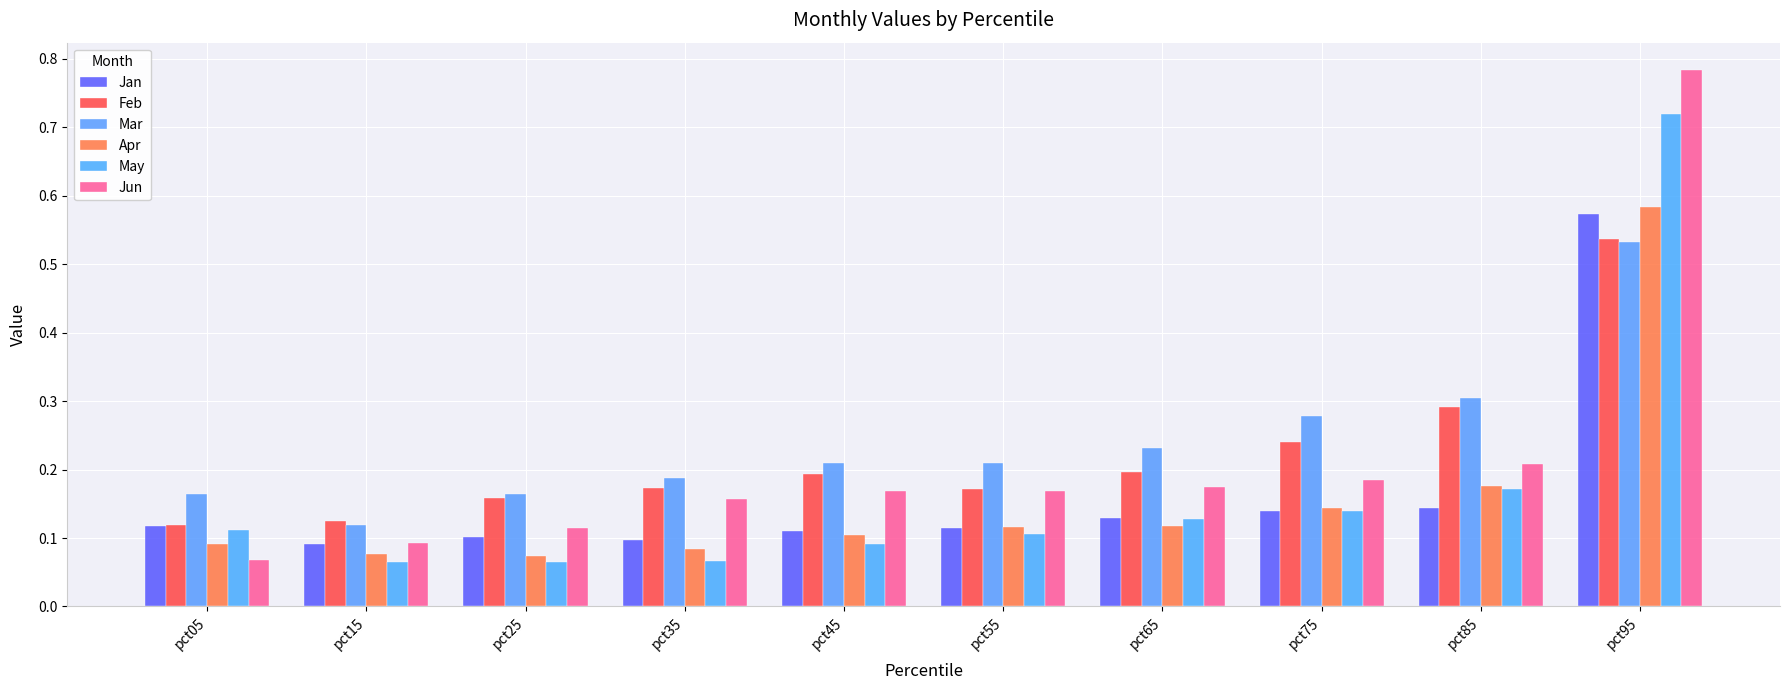

Which category has the lowest value in the May series?

pct25